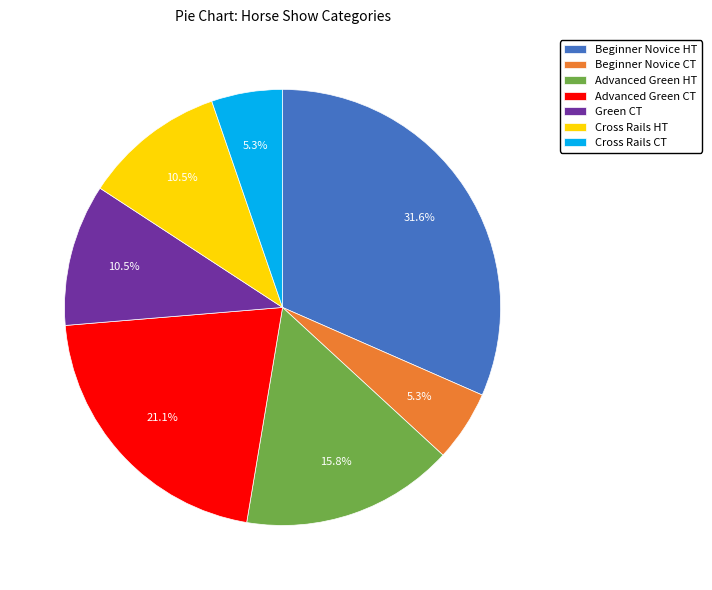

To the nearest percent, what percentage of the pie is Beginner Novice HT?

32%